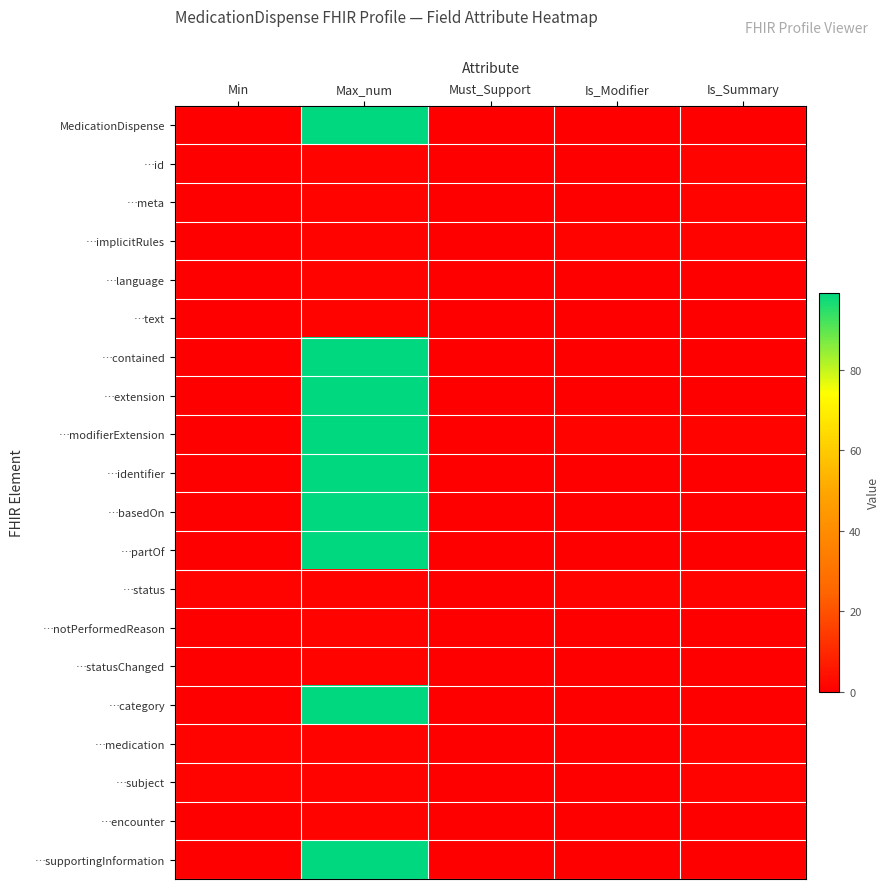

Reading right to left, transcribe all the data shown in this chart.

MedicationDispense: Is_Summary=0	Is_Modifier=0	Must_Support=0	Max_num=99	Min=0
…id: Is_Summary=1	Is_Modifier=0	Must_Support=0	Max_num=1	Min=0
…meta: Is_Summary=1	Is_Modifier=0	Must_Support=0	Max_num=1	Min=0
…implicitRules: Is_Summary=1	Is_Modifier=1	Must_Support=0	Max_num=1	Min=0
…language: Is_Summary=0	Is_Modifier=0	Must_Support=0	Max_num=1	Min=0
…text: Is_Summary=0	Is_Modifier=0	Must_Support=0	Max_num=1	Min=0
…contained: Is_Summary=0	Is_Modifier=0	Must_Support=0	Max_num=99	Min=0
…extension: Is_Summary=0	Is_Modifier=0	Must_Support=0	Max_num=99	Min=0
…modifierExtension: Is_Summary=1	Is_Modifier=1	Must_Support=0	Max_num=99	Min=0
…identifier: Is_Summary=0	Is_Modifier=0	Must_Support=0	Max_num=99	Min=0
…basedOn: Is_Summary=0	Is_Modifier=0	Must_Support=0	Max_num=99	Min=0
…partOf: Is_Summary=0	Is_Modifier=0	Must_Support=0	Max_num=99	Min=0
…status: Is_Summary=1	Is_Modifier=1	Must_Support=0	Max_num=1	Min=1
…notPerformedReason: Is_Summary=0	Is_Modifier=0	Must_Support=0	Max_num=1	Min=0
…statusChanged: Is_Summary=0	Is_Modifier=0	Must_Support=0	Max_num=1	Min=0
…category: Is_Summary=0	Is_Modifier=0	Must_Support=0	Max_num=99	Min=0
…medication: Is_Summary=1	Is_Modifier=0	Must_Support=0	Max_num=1	Min=1
…subject: Is_Summary=1	Is_Modifier=0	Must_Support=0	Max_num=1	Min=1
…encounter: Is_Summary=0	Is_Modifier=0	Must_Support=0	Max_num=1	Min=0
…supportingInformation: Is_Summary=0	Is_Modifier=0	Must_Support=0	Max_num=99	Min=0